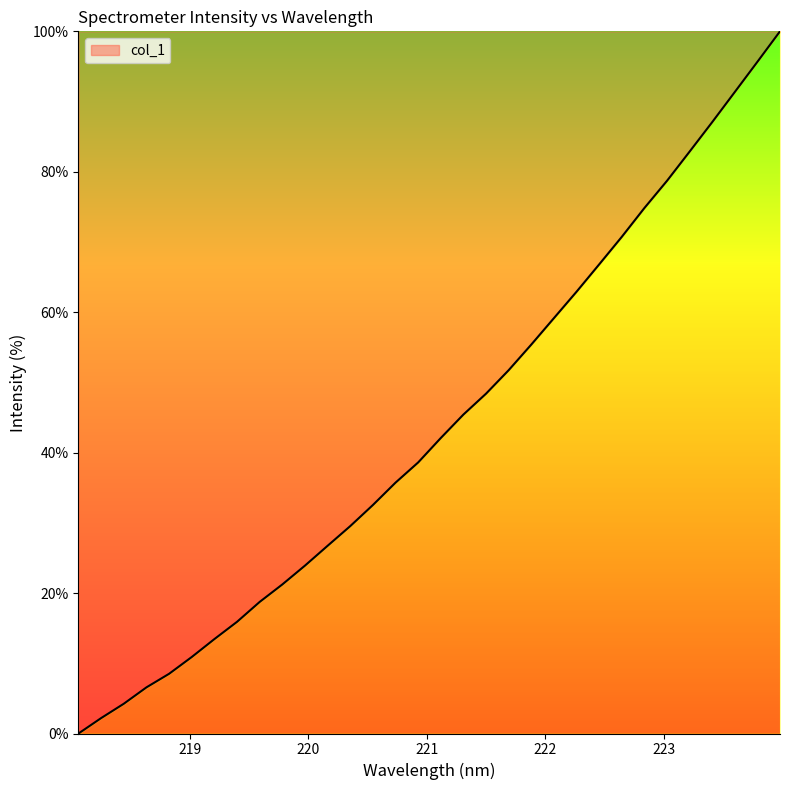

What is the greatest value displayed?

100.0